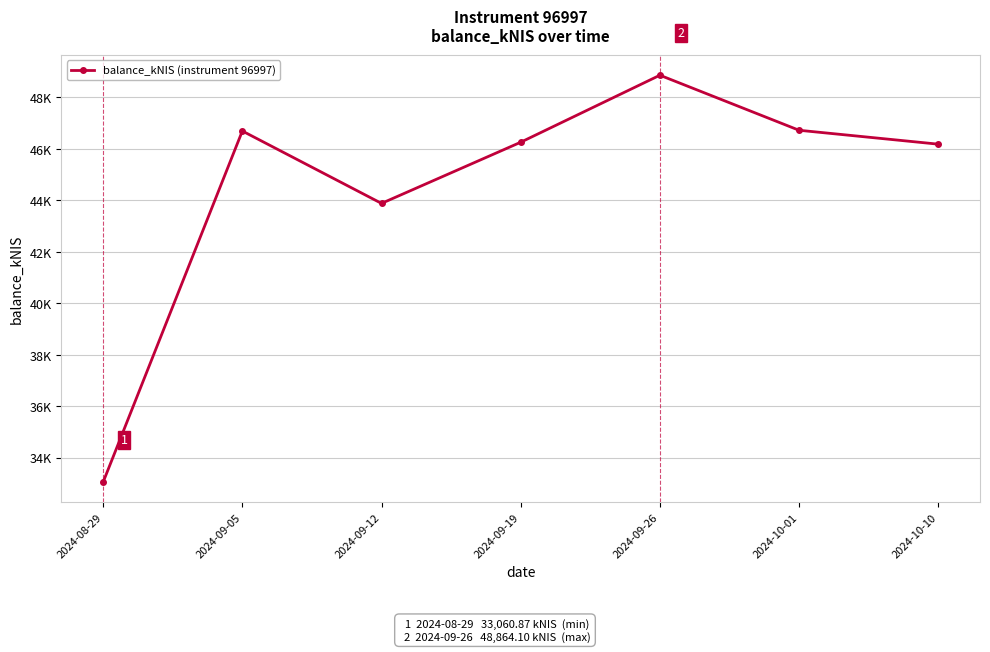

What is the label of the 3rd point from the left?

2024-09-12